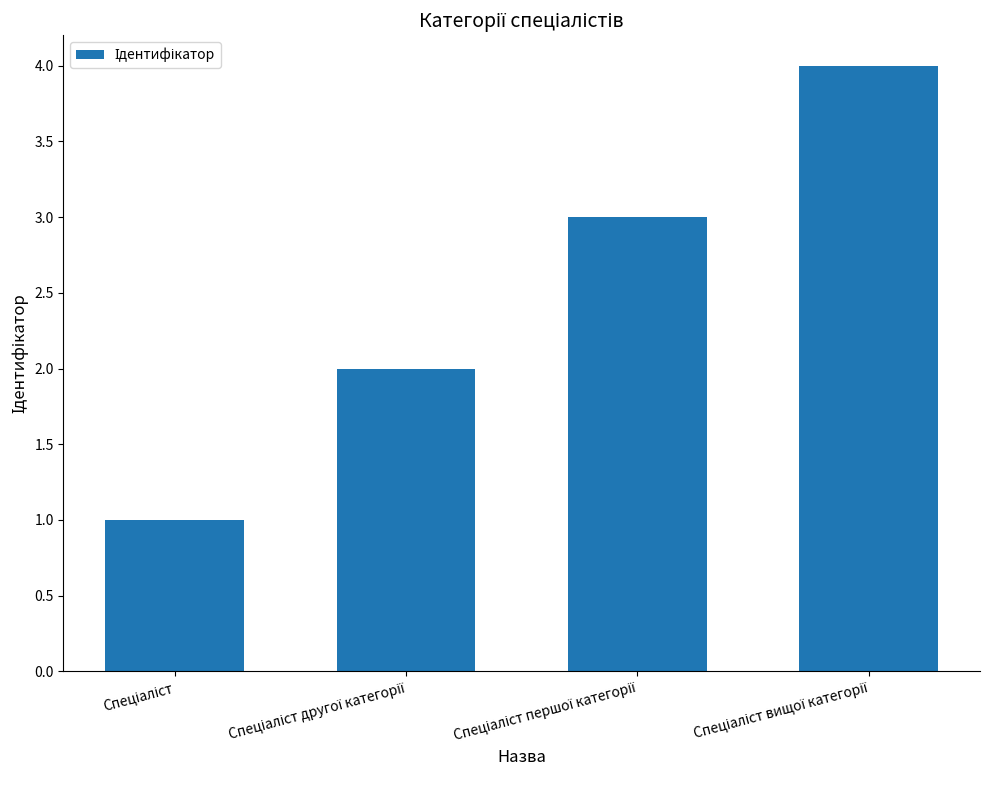

What is the greatest value displayed?

4